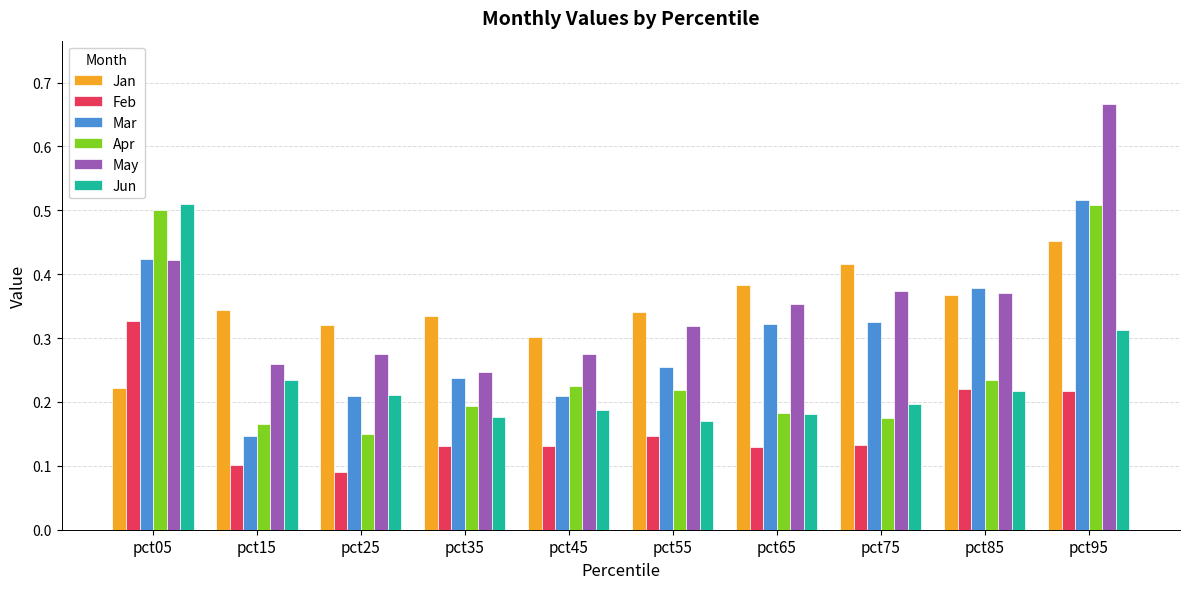

At how many categories does at least one series exceed 0?

10